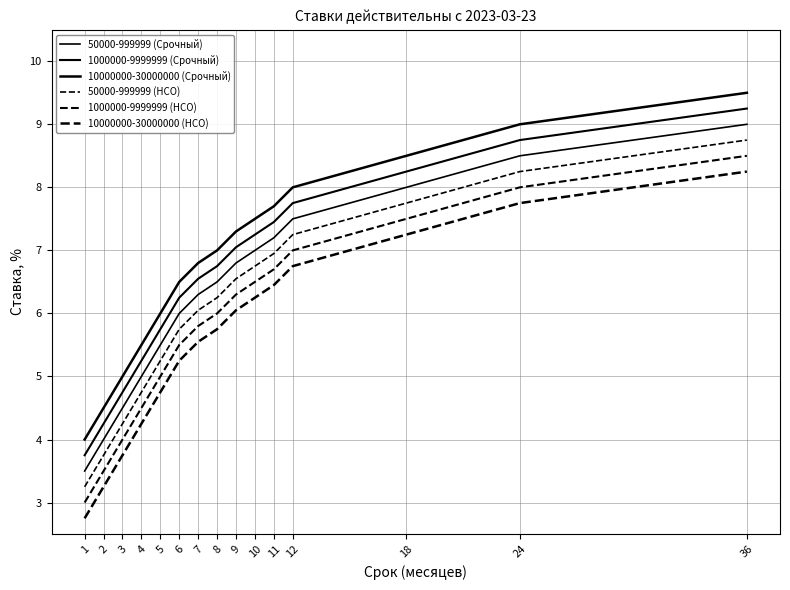

Does the chart have visible grid lines?

Yes